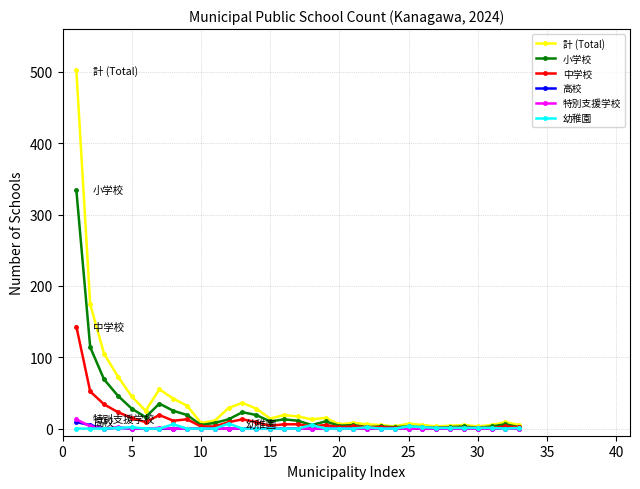

What is the sum of all 小学校 values?

842